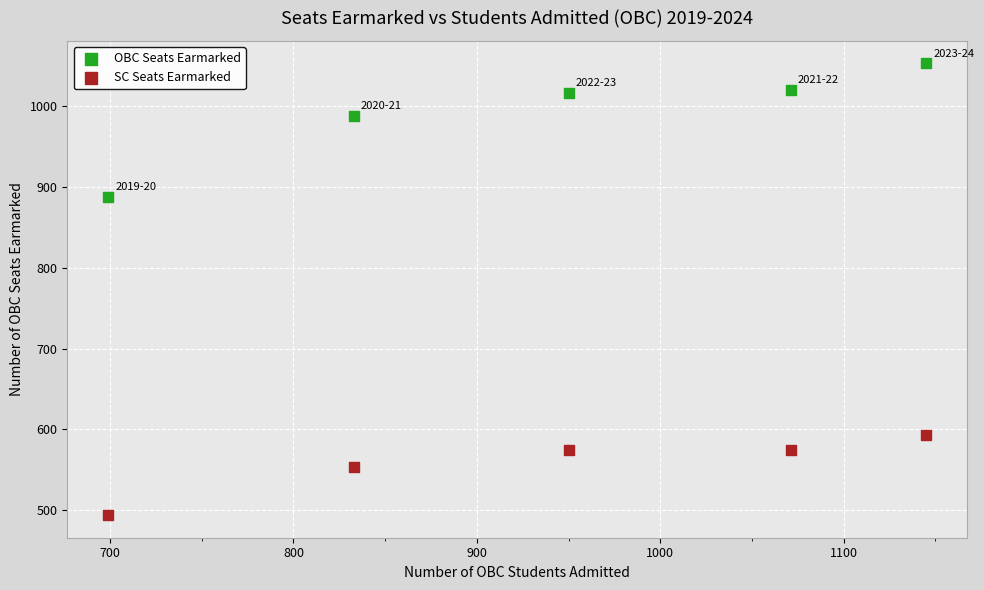

Across all series, what Y value is closest to 773?

888